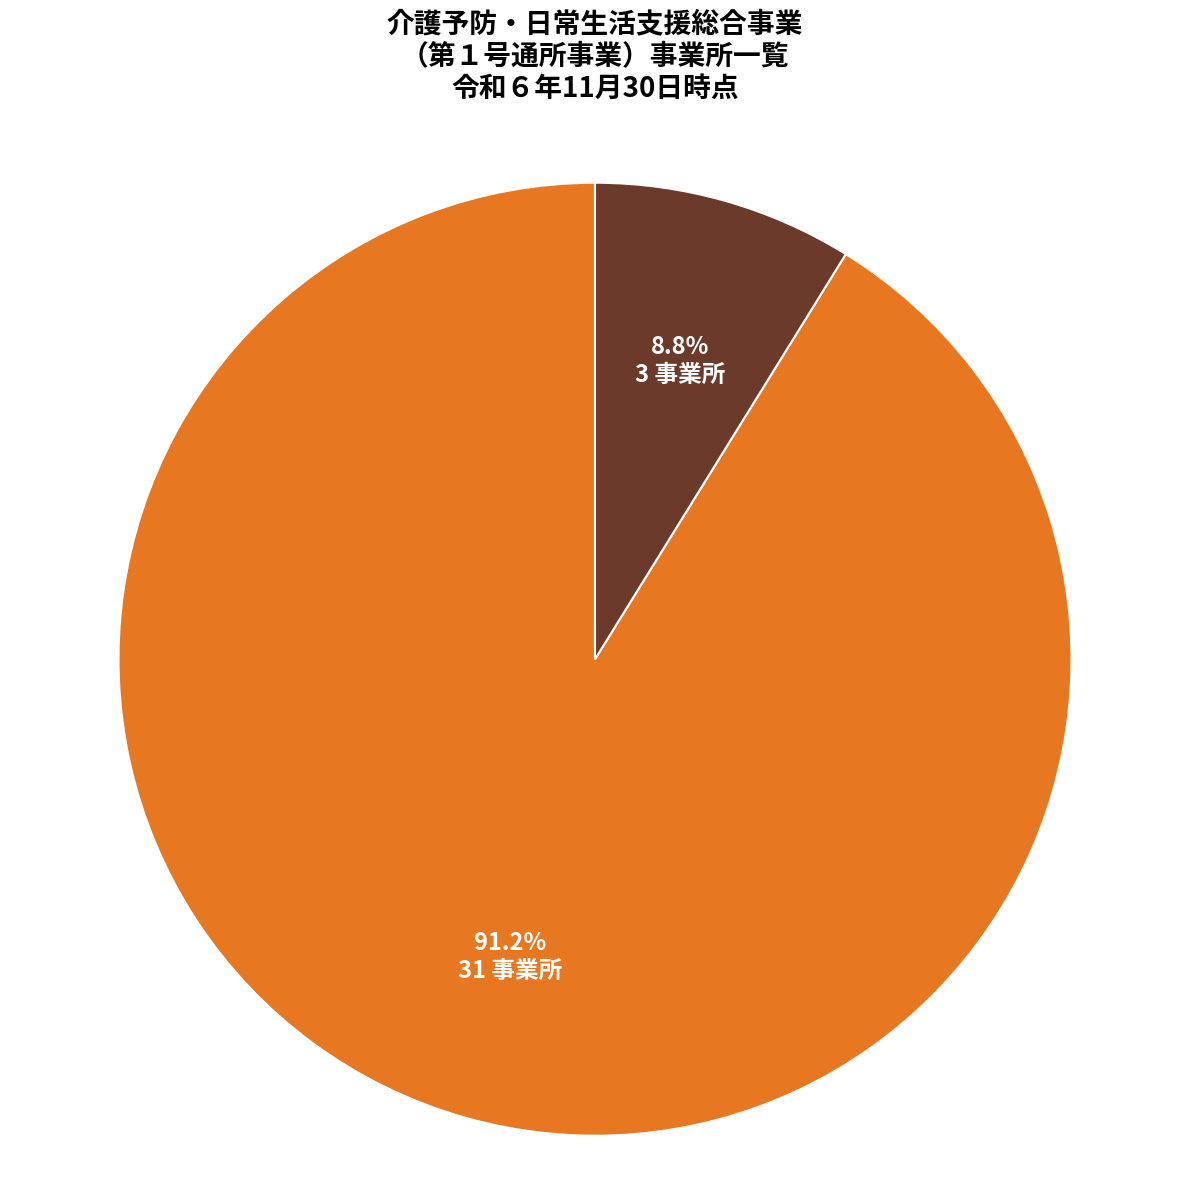

Does any single category account for the majority?

Yes